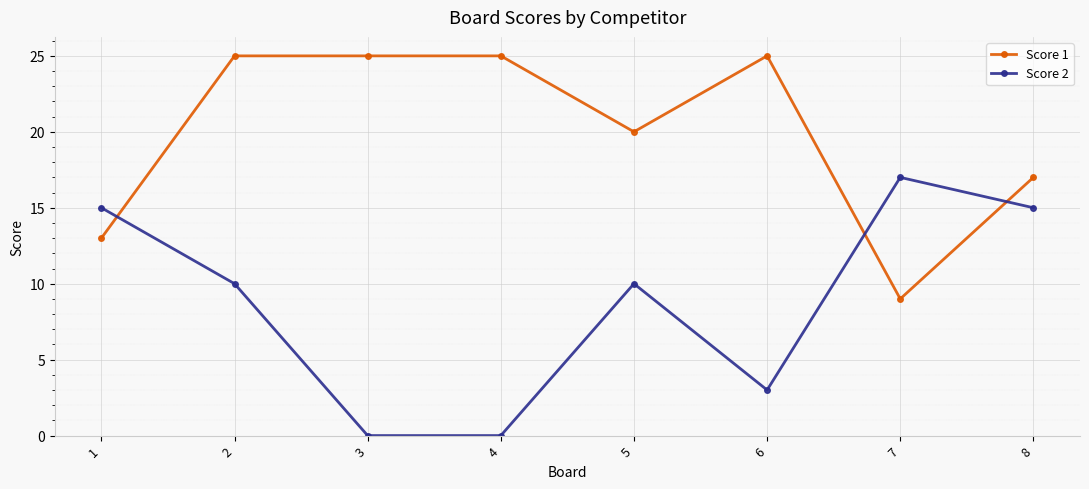

What is the average value of the Score 1 series?

20